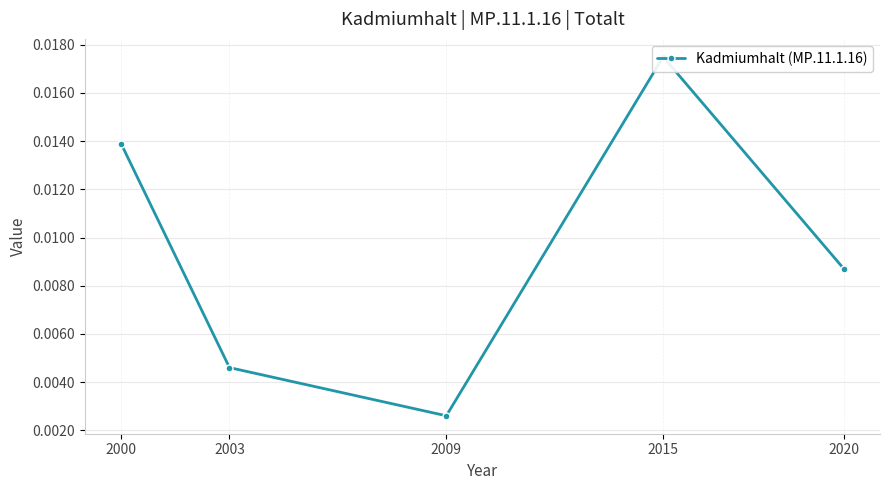

Which label corresponds to the smallest value in the chart?

2009